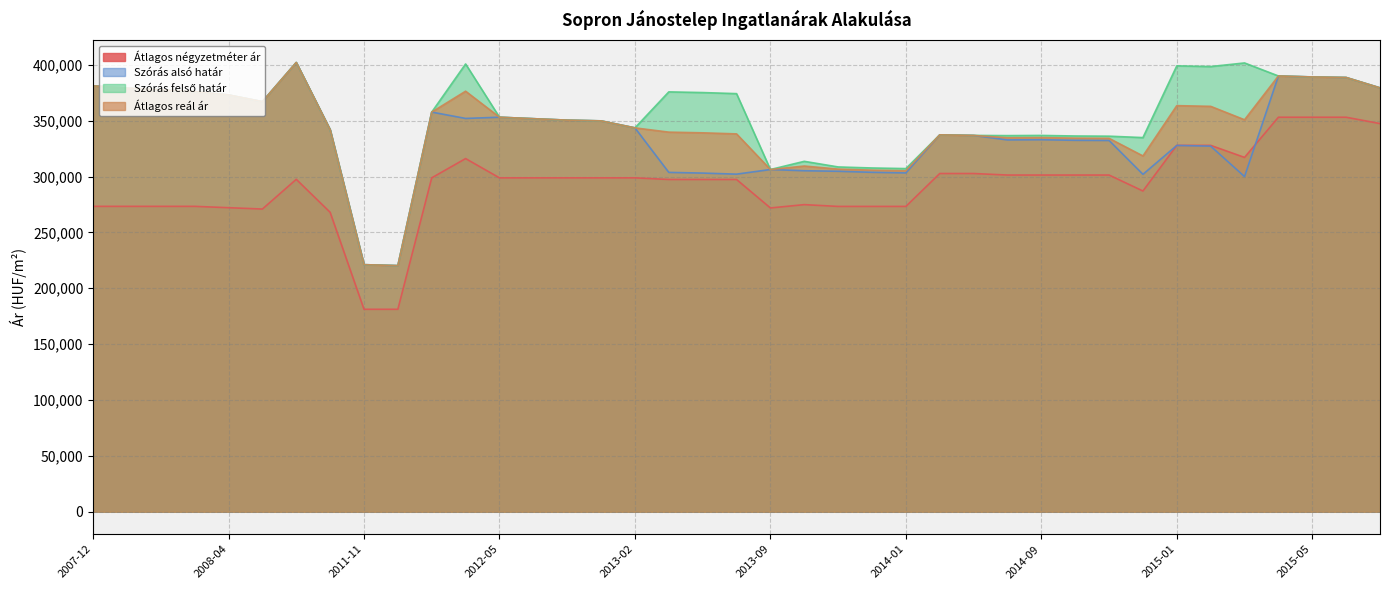

At which category does the chart reach its peak across all series?

2008-08